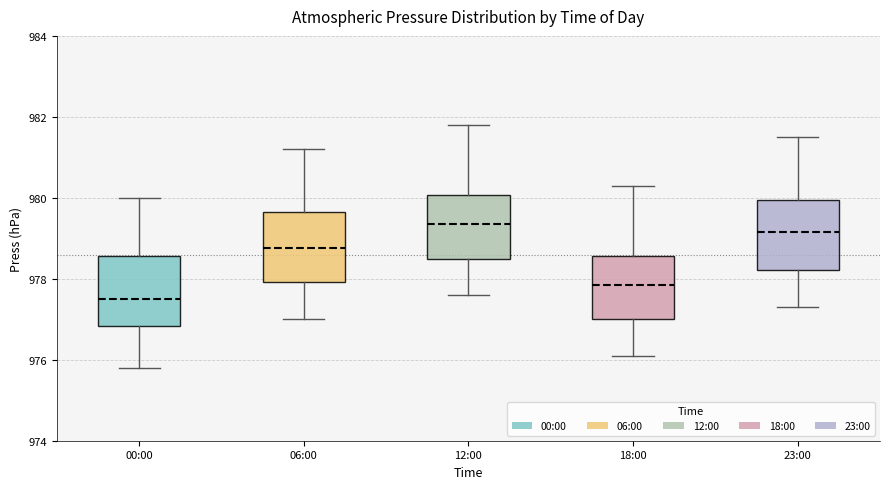

Where is the lower edge of the box for 06:00 on the y-axis? The values are not printed on the chart, so give them approximately, as read against the axis.

978.0